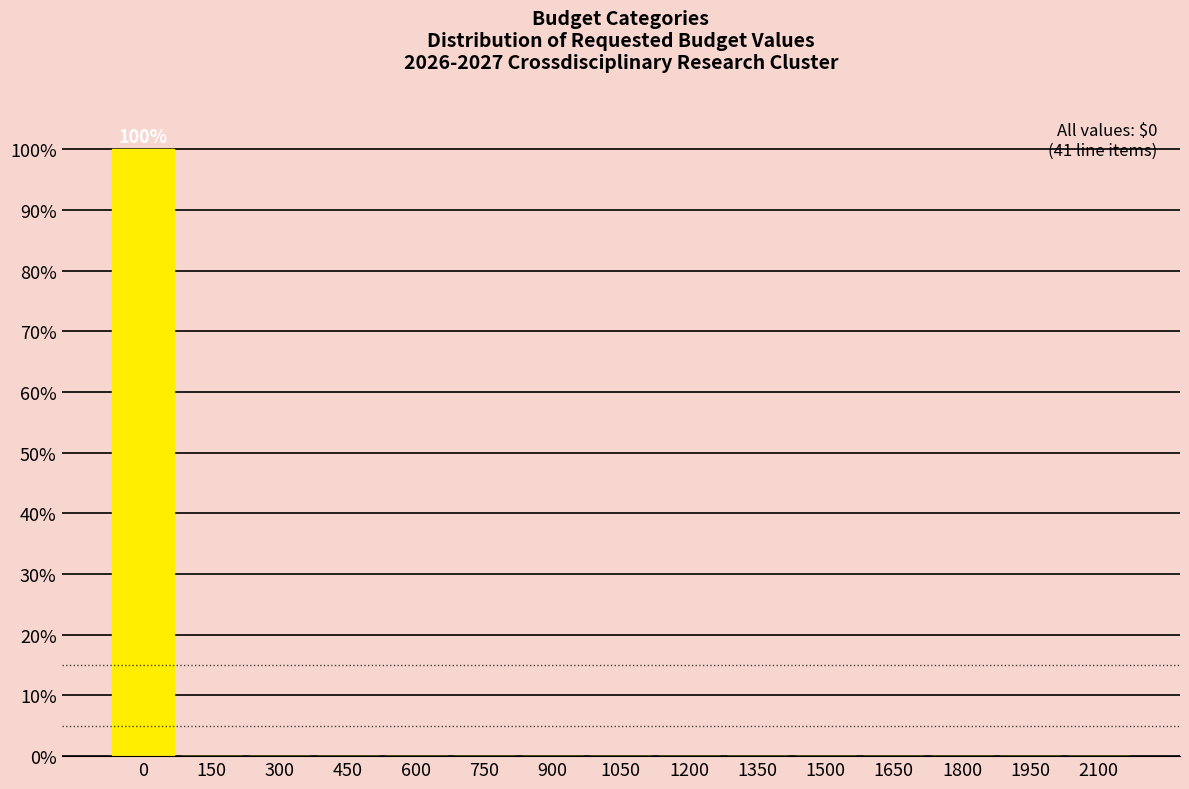

Reading left to right, list all the values displayed in this chart.

0=100	150=0	300=0	450=0	600=0	750=0	900=0	1050=0	1200=0	1350=0	1500=0	1650=0	1800=0	1950=0	2100=0